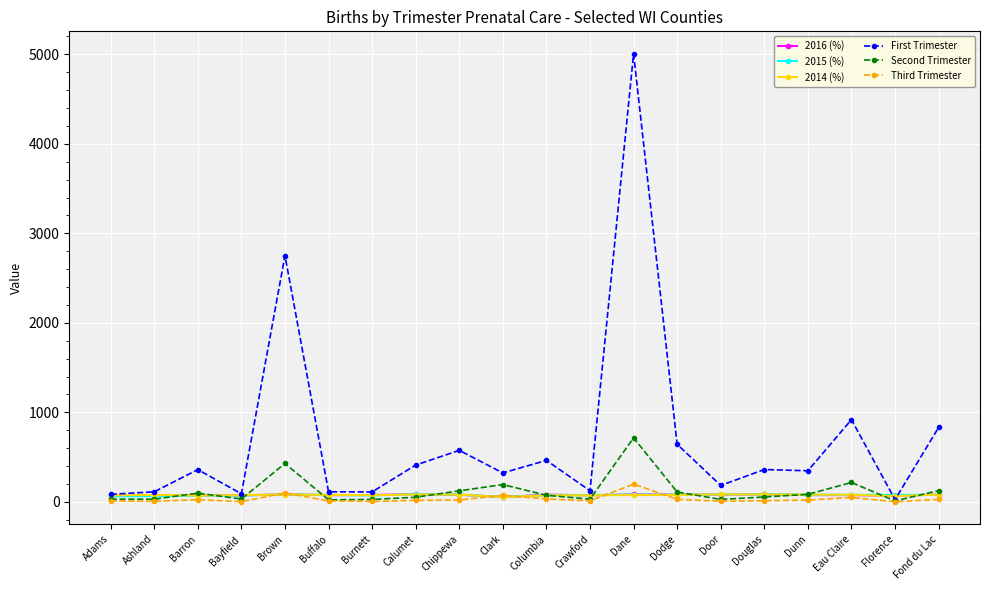

At which label is First Trimester closest to 2516?

Brown